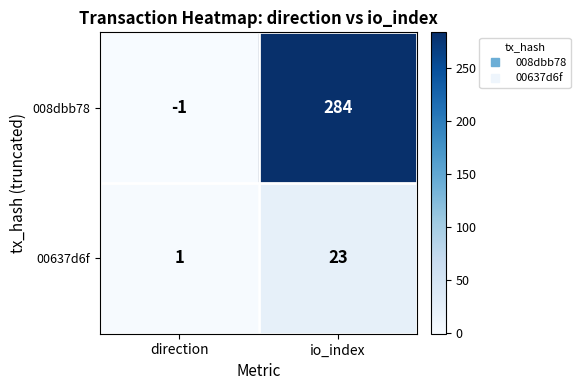

How many categories are shown in the chart?

2